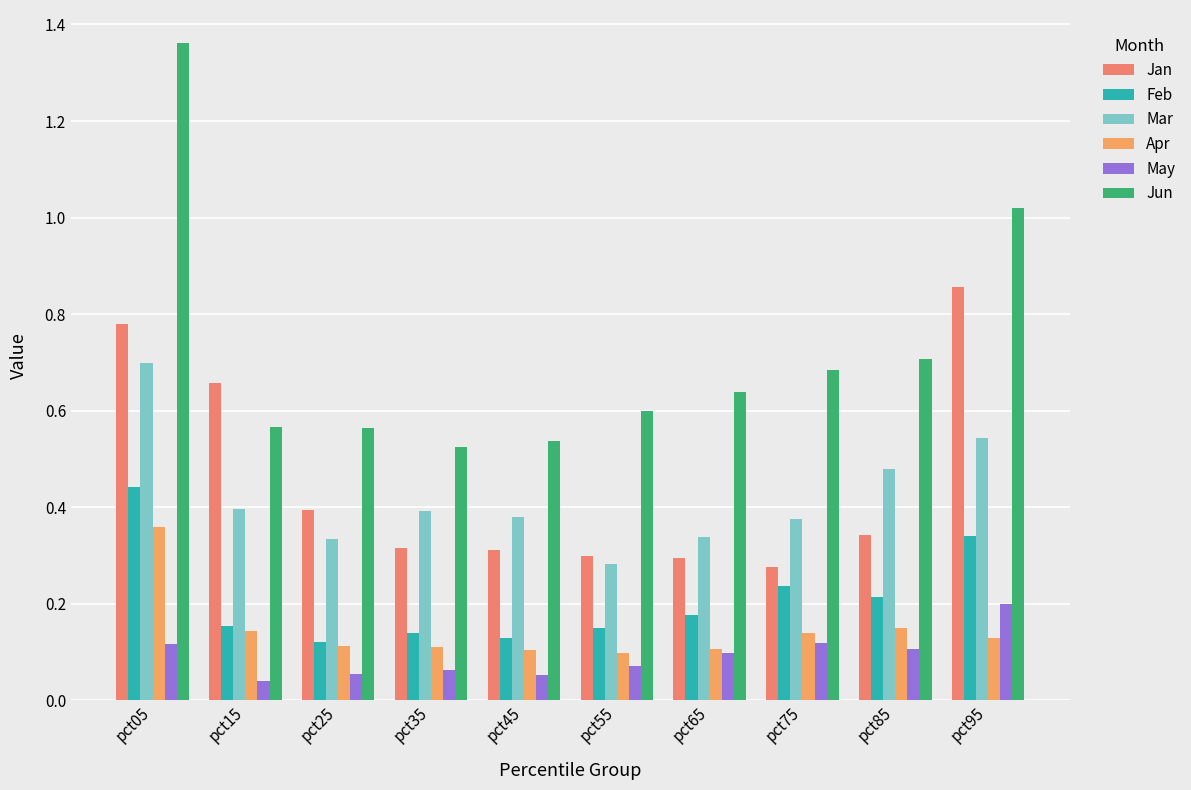

Reading left to right, transcribe all the data shown in this chart.

Jan: 0.8	0.7	0.4	0.3	0.3	0.3	0.3	0.3	0.3	0.9
Feb: 0.4	0.2	0.1	0.1	0.1	0.2	0.2	0.2	0.2	0.3
Mar: 0.7	0.4	0.3	0.4	0.4	0.3	0.3	0.4	0.5	0.5
Apr: 0.4	0.1	0.1	0.1	0.1	0.1	0.1	0.1	0.1	0.1
May: 0.1	0.0	0.1	0.1	0.1	0.1	0.1	0.1	0.1	0.2
Jun: 1.4	0.6	0.6	0.5	0.5	0.6	0.6	0.7	0.7	1.0